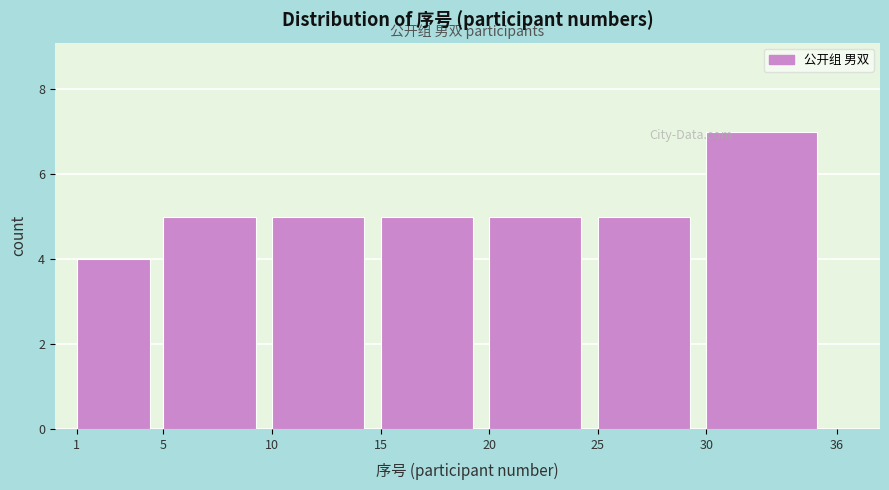

Which range on the x-axis has the tallest bar?

30 to 36